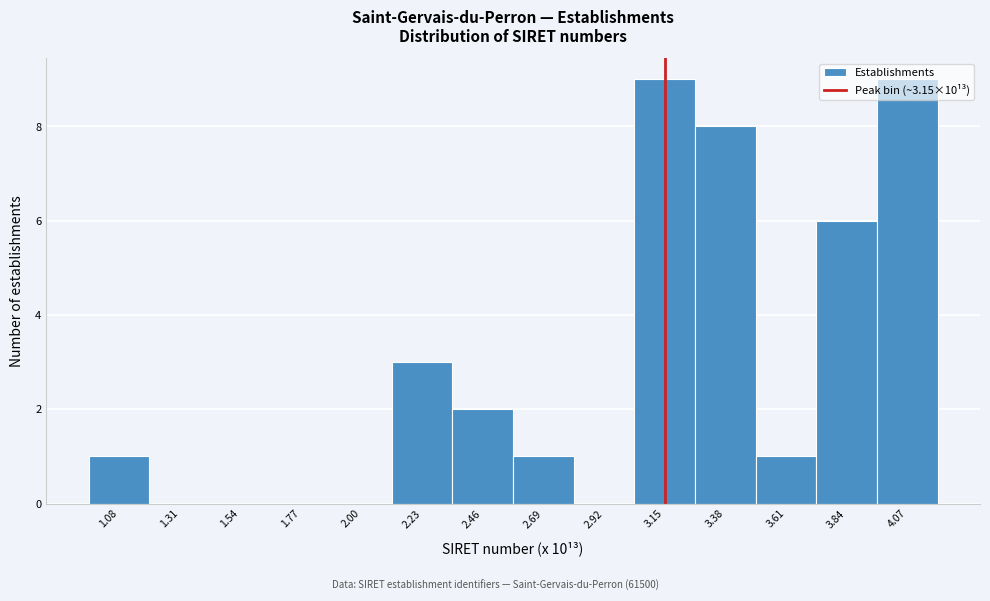

What is the greatest value displayed?

9